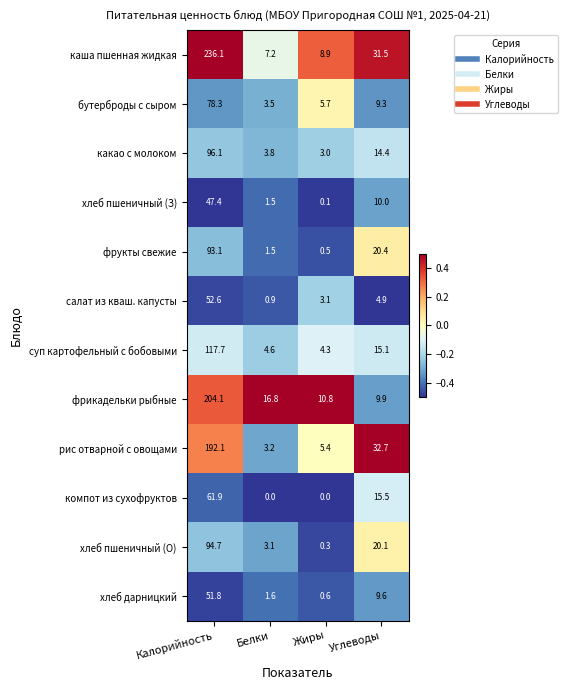

At how many categories does at least one series exceed 0?

4